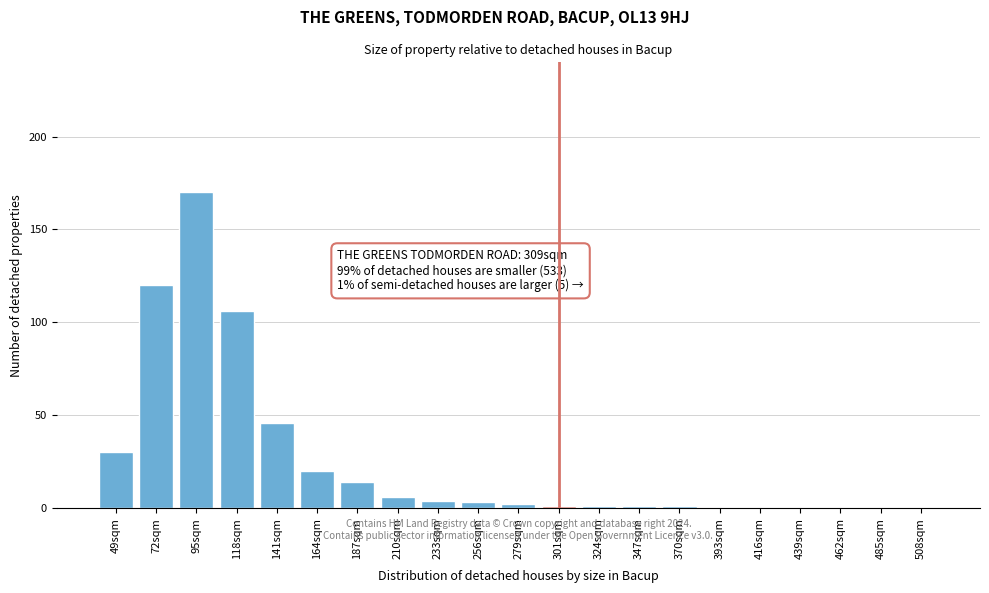

Reading left to right, extract all data points from this chart.

49sqm=30	72sqm=120	95sqm=170	118sqm=106	141sqm=46	164sqm=20	187sqm=14	210sqm=6	233sqm=4	256sqm=3	279sqm=2	301sqm=1	324sqm=1	347sqm=1	370sqm=1	393sqm=0	416sqm=0	439sqm=0	462sqm=0	485sqm=0	508sqm=0